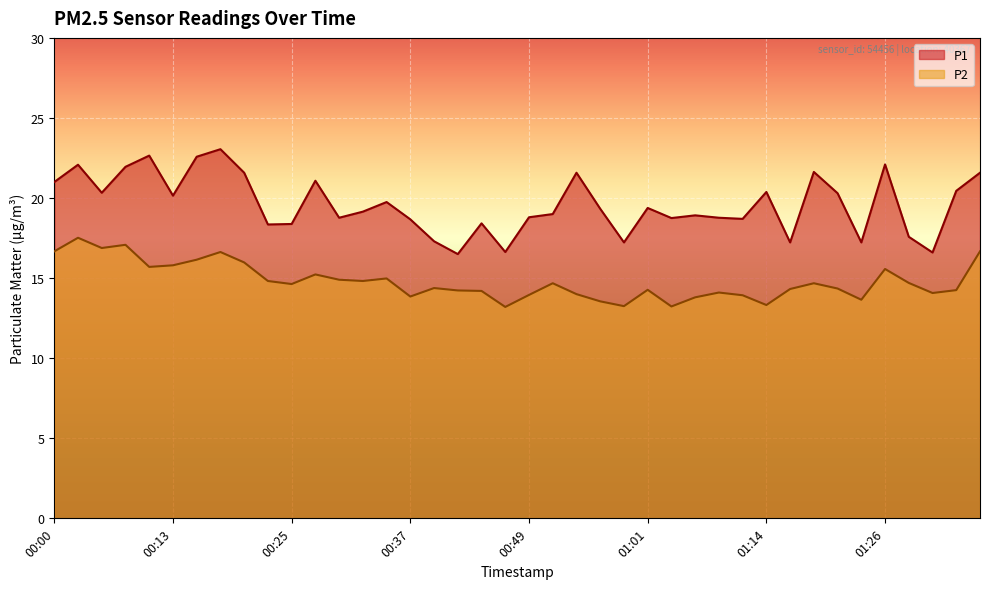

Between 01:26 and 01:33, which series saw the biggest shift?

P1